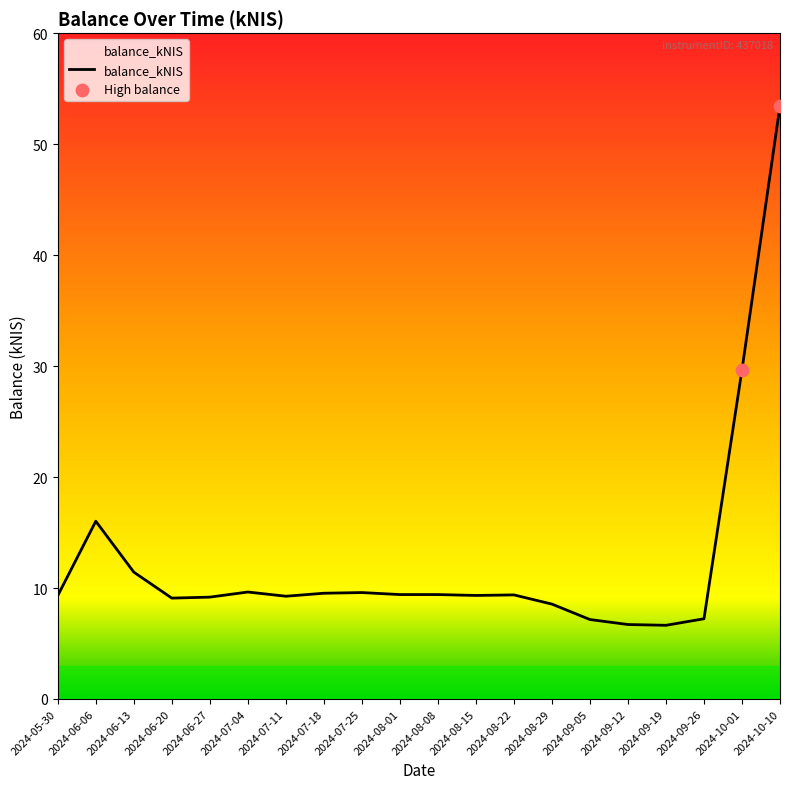

Between 2024-09-12 and 2024-07-11, which is larger?

2024-07-11